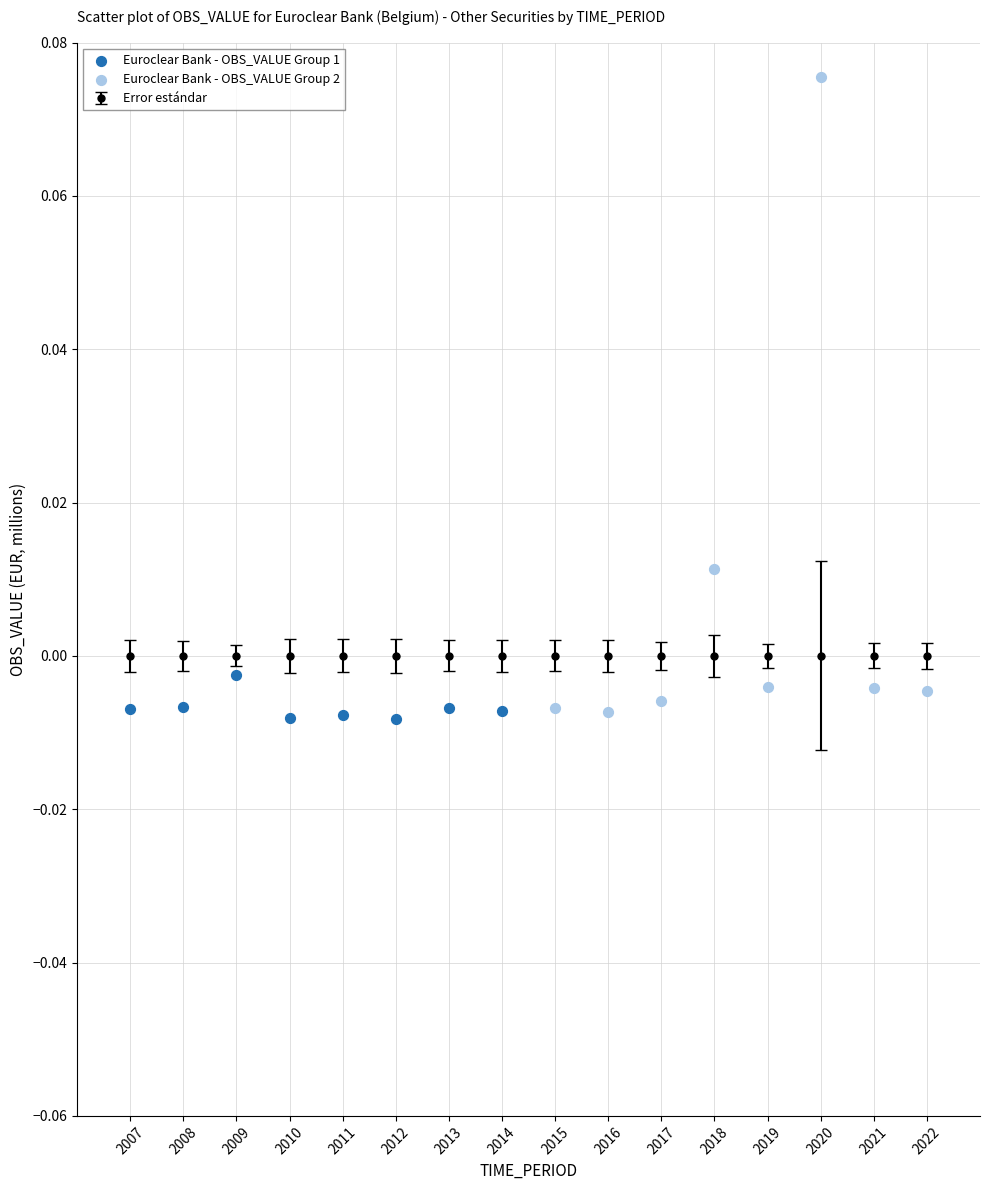

Which series contains the highest Y value?

Euroclear Bank - OBS_VALUE Group 2